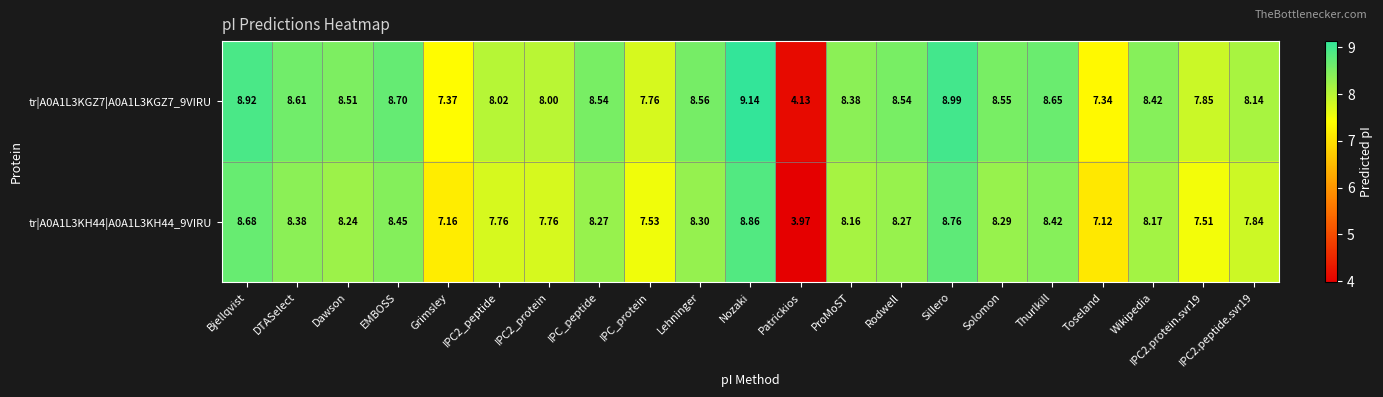

At which label is tr|A0A1L3KH44|A0A1L3KH44_9VIRU closest to 6?

Toseland